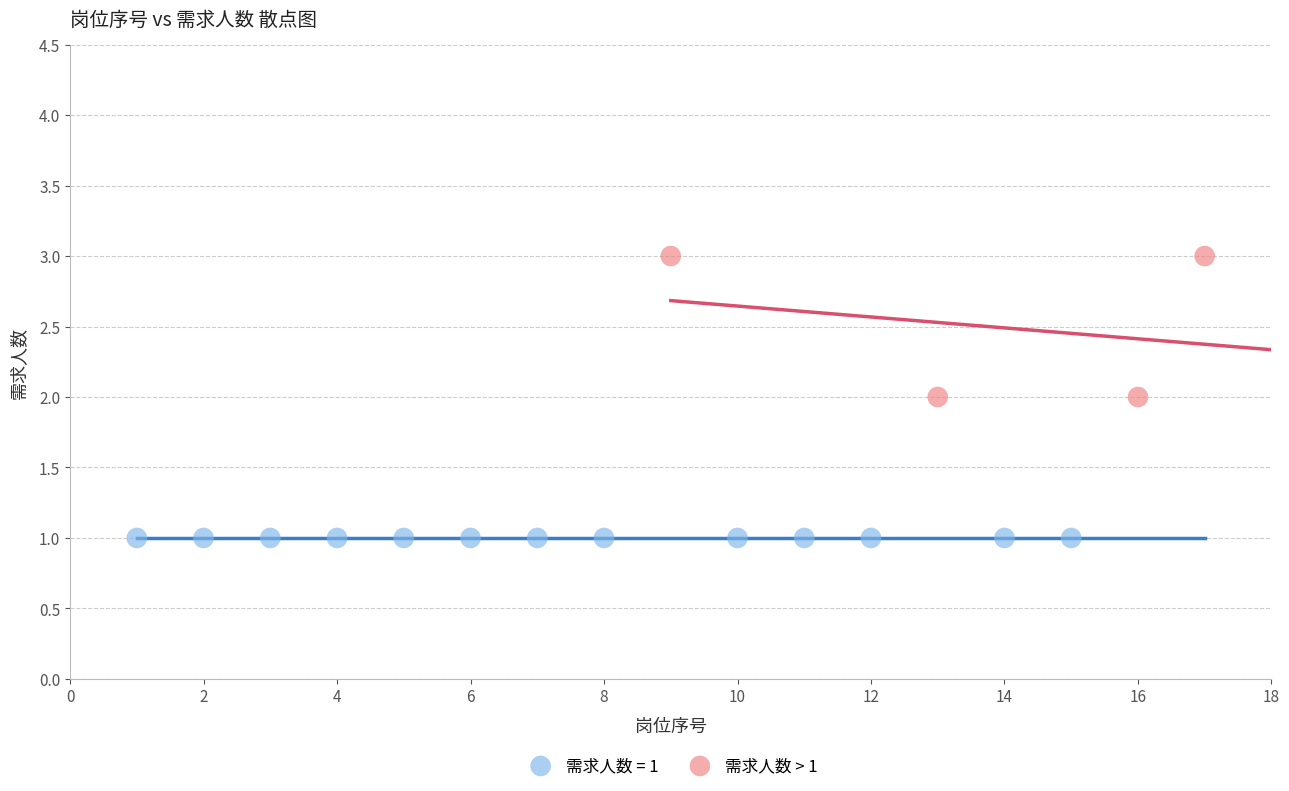

Which series reaches the maximum Y coordinate?

需求人数 > 1